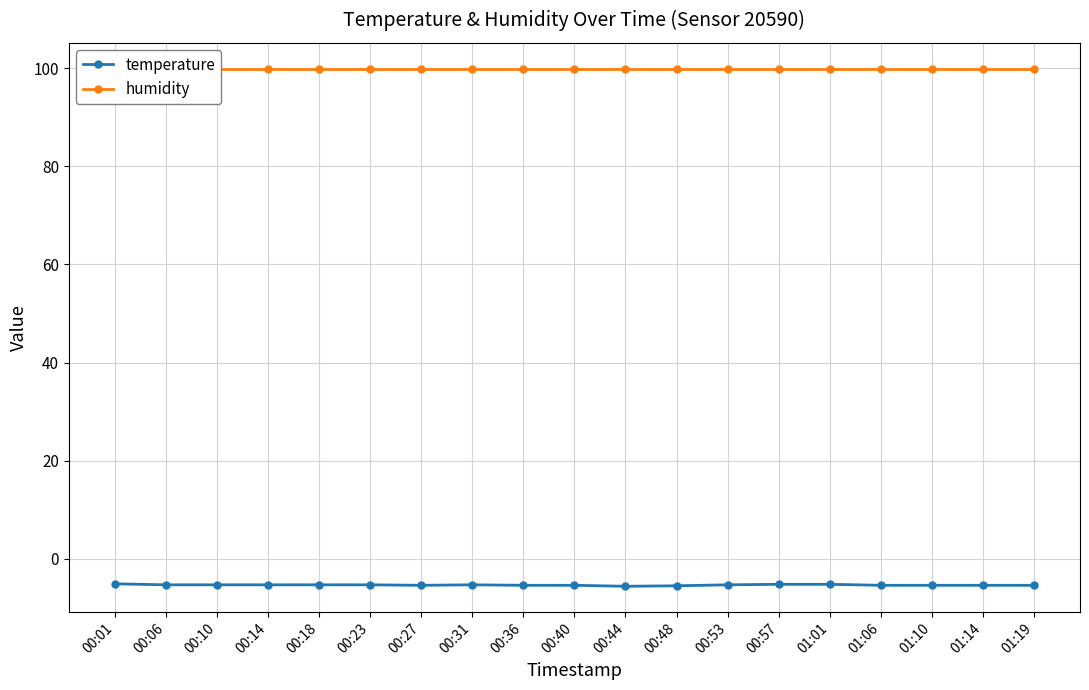

The value of humidity at 00:01 is 179.3. True or false?

False